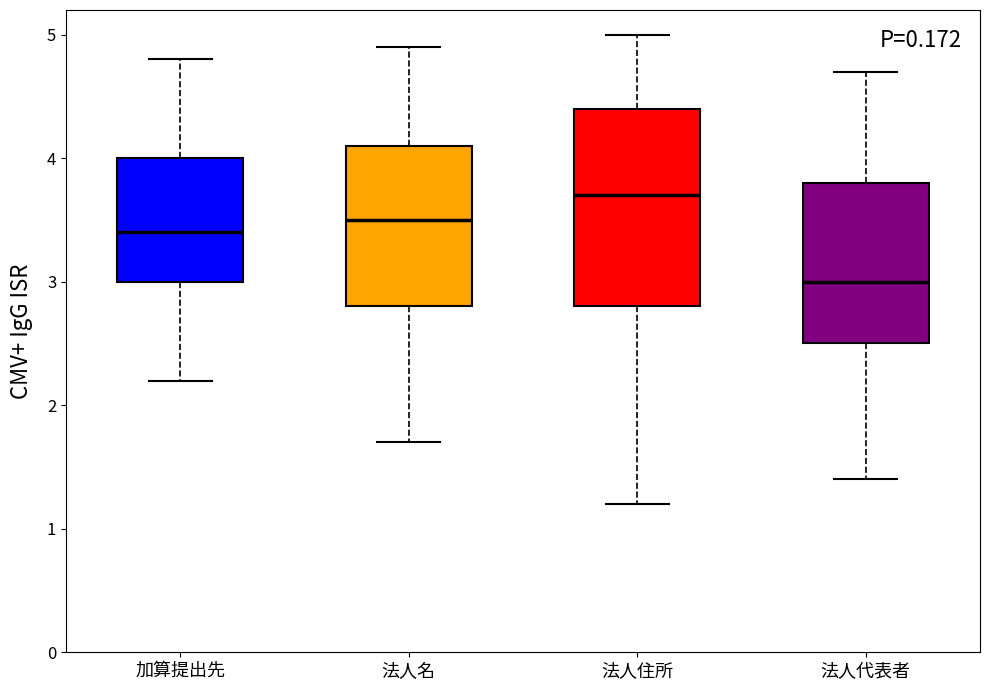

Reading left to right, transcribe this box plot: for each box, give where its median line is, the range the box spans, and where its two whiskers end, as read against the y-axis. The values are not printed on the chart, so give them approximately, as read against the axis.

加算提出先: median 3.4, box 3.0 to 4.0, whiskers 2.2 to 4.8
法人名: median 3.5, box 2.8 to 4.1, whiskers 1.7 to 4.9
法人住所: median 3.7, box 2.8 to 4.4, whiskers 1.2 to 5.0
法人代表者: median 3.0, box 2.5 to 3.8, whiskers 1.4 to 4.7